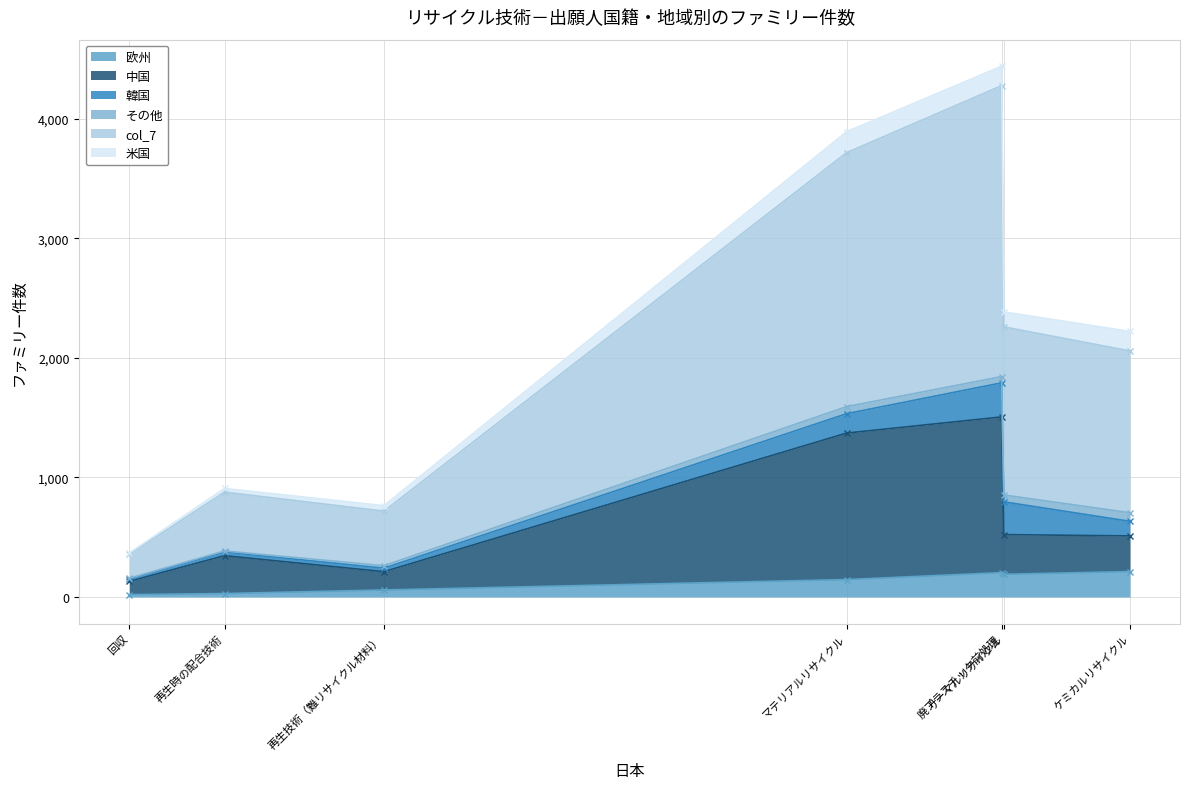

The value of 中国 at 再生時の配合技術 is 175. True or false?

False